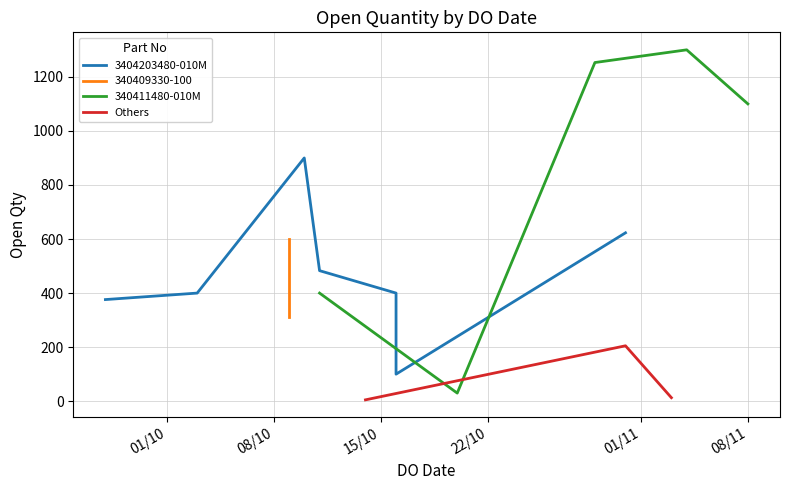

What is the maximum value for 340411480-010M?

1300